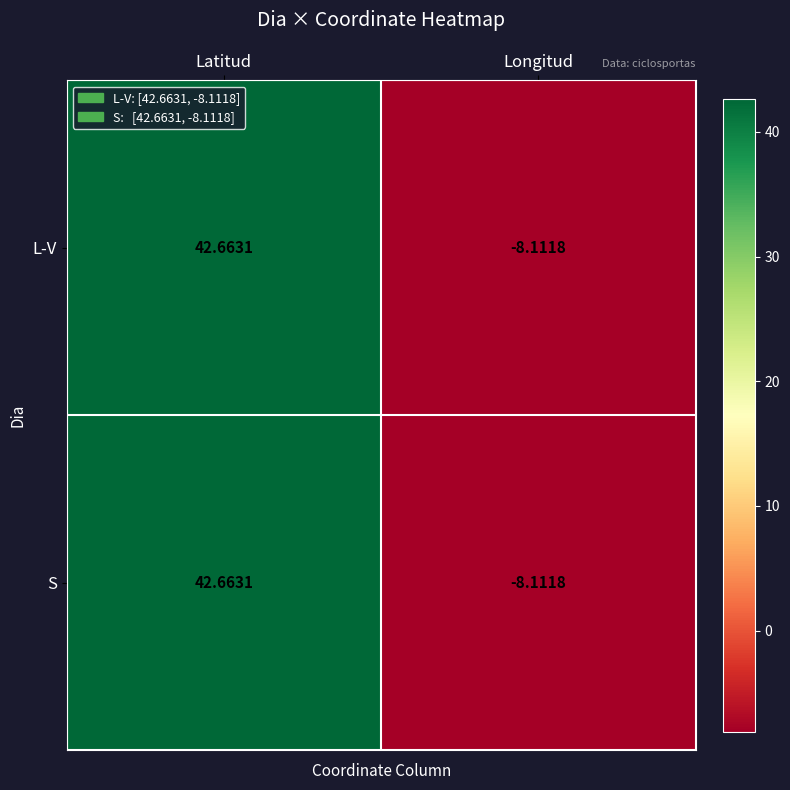

At which category is the sum across all series the highest?

Latitud